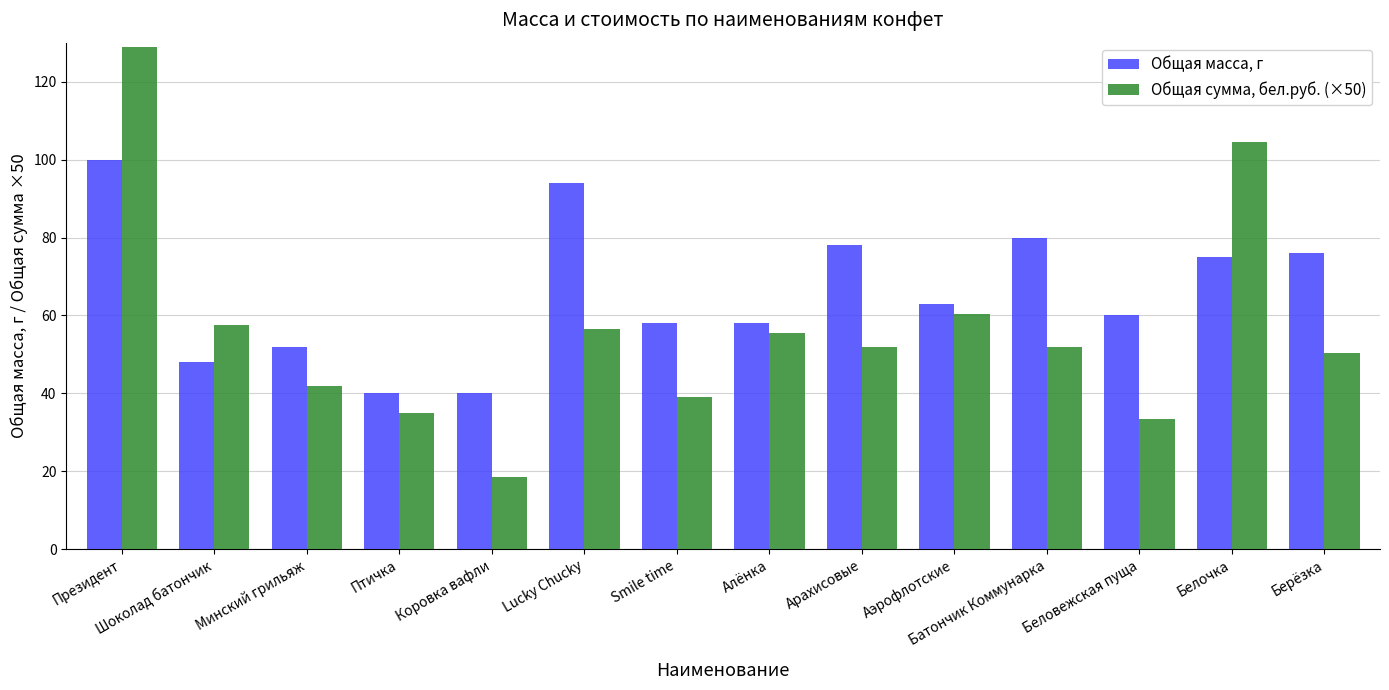

What is the sum of the Общая масса, г values at Птичка and Берёзка?

116.0